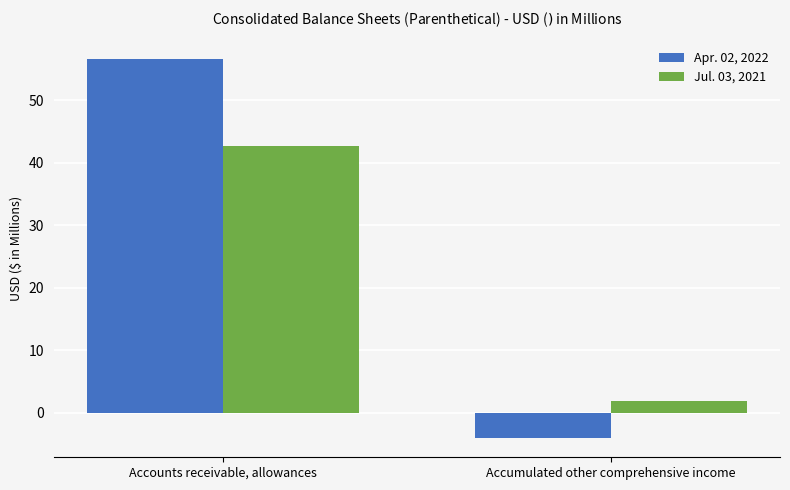

At which label does Apr. 02, 2022 first exceed 56?

Accounts receivable, allowances